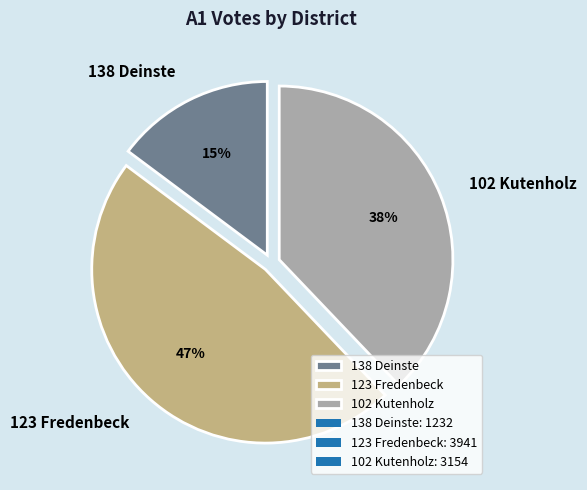

Which has a higher value, 123 Fredenbeck or 102 Kutenholz?

123 Fredenbeck